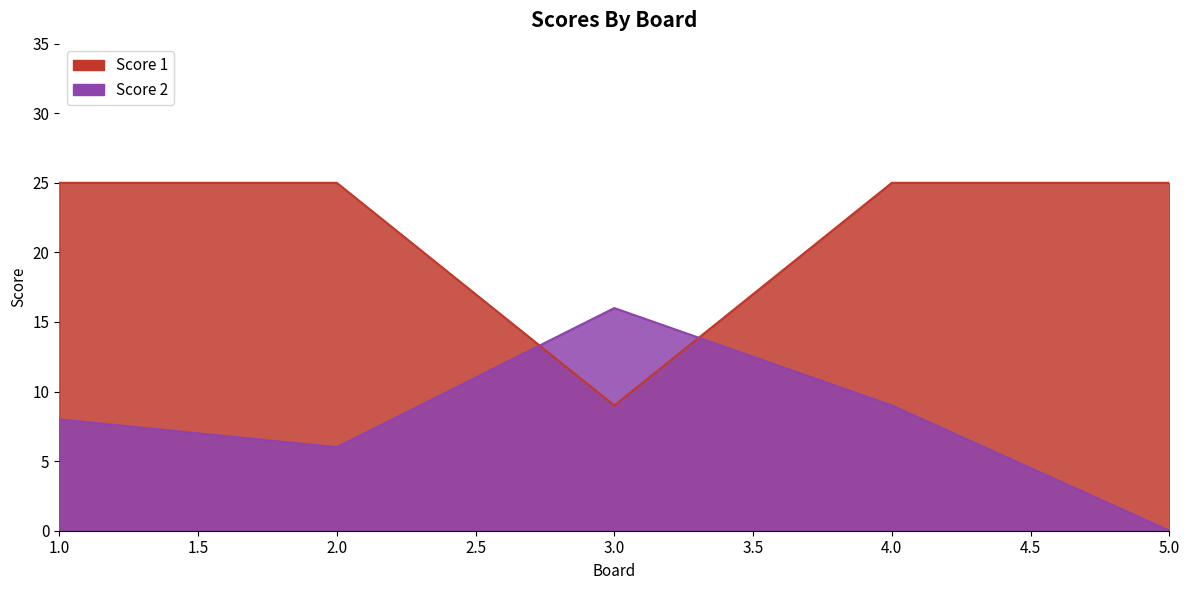

Reading right to left, what are all the values shown in this chart?

Score 1: 5=25	4=25	3=9	2=25	1=25
Score 2: 5=0	4=9	3=16	2=6	1=8